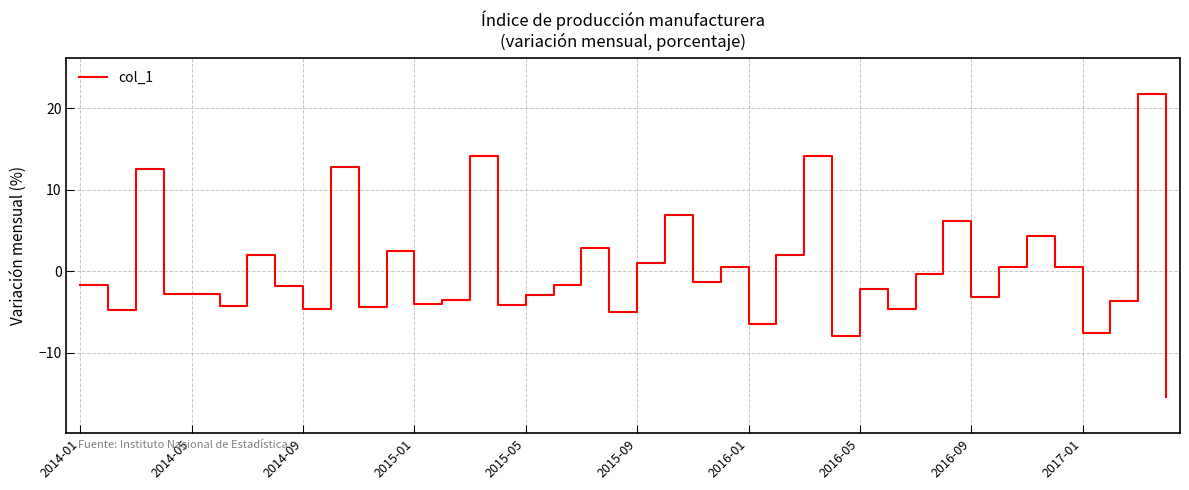

What is the greatest value displayed?

21.7